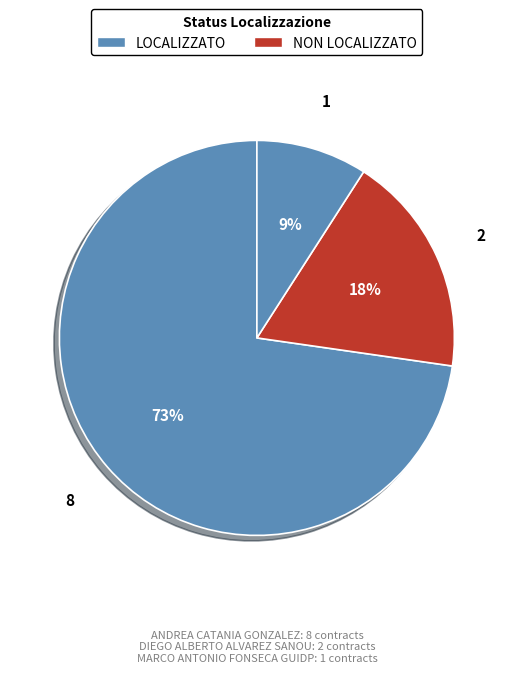

How many segments does this pie chart have?

3